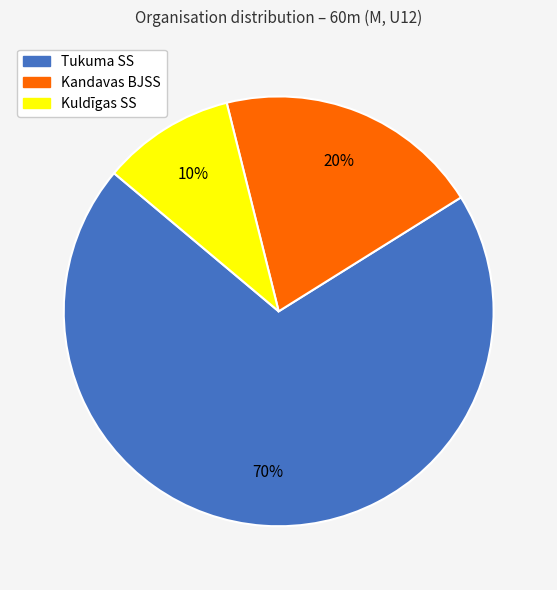

Combined, do Kuldīgas SS and Kandavas BJSS account for over 50%?

No